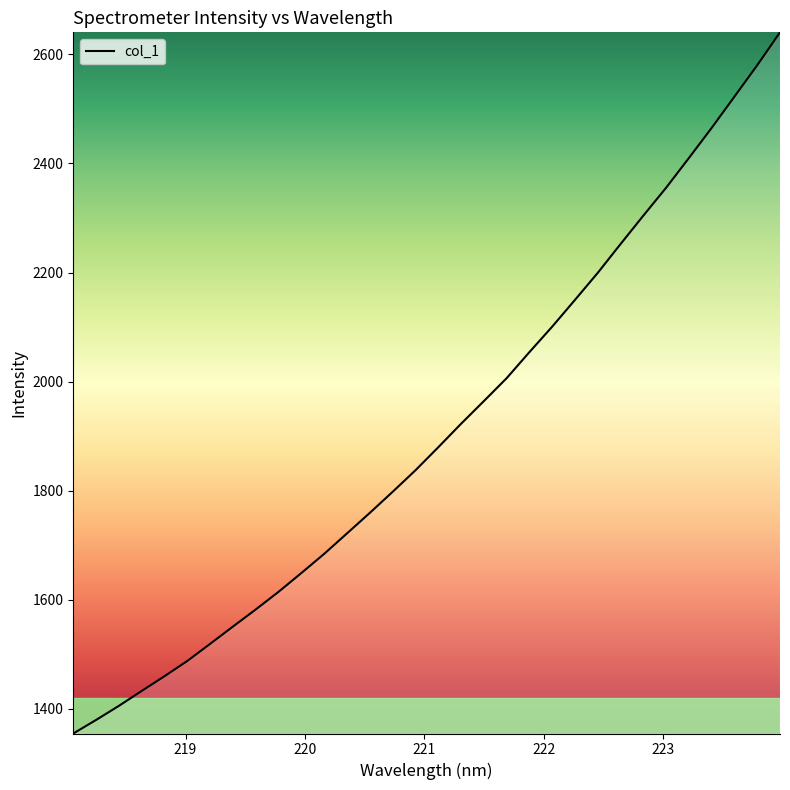

What is the difference between the maximum and minimum values?

1285.2